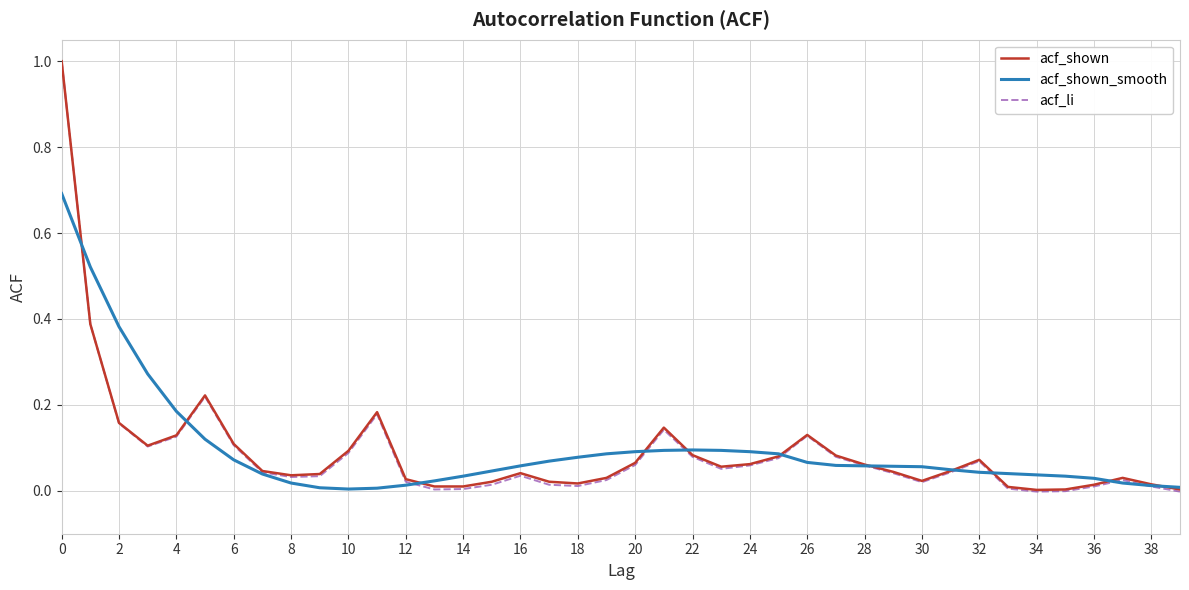

Which series has the largest range (max minus min)?

acf_li